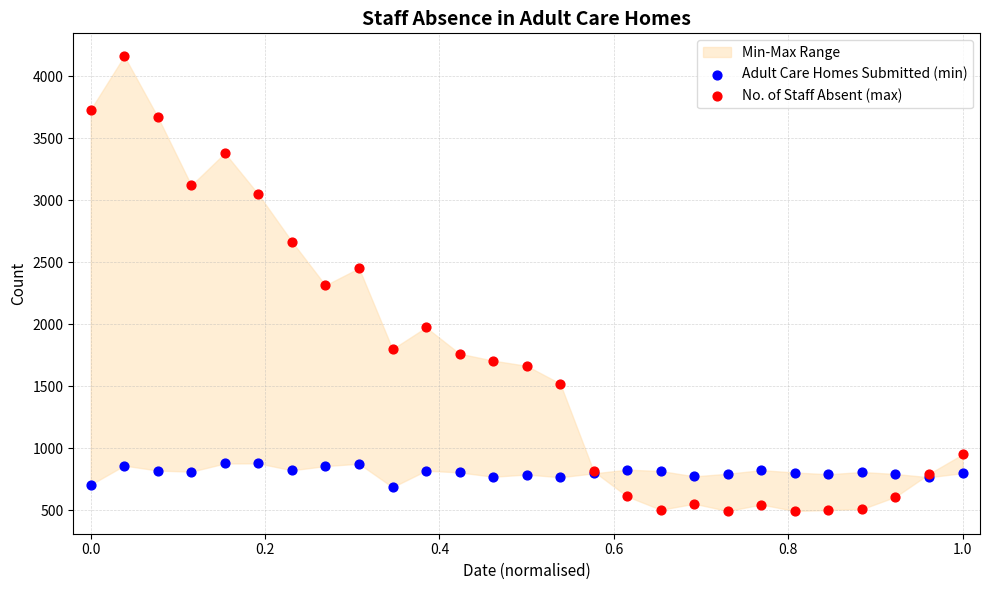

Which series contains the highest Y value?

No. of Staff Absent (max)